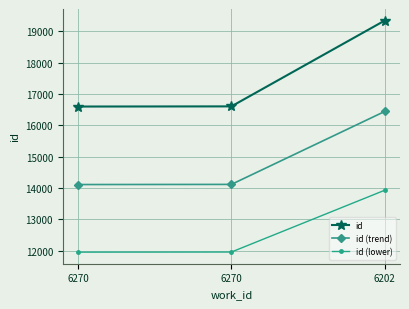

Reading left to right, what are all the values shown in this chart?

id: 16600.0	16605.0	19344.0
id (trend): 14110.0	14114.2	16442.4
id (lower): 11952.0	11955.6	13927.7